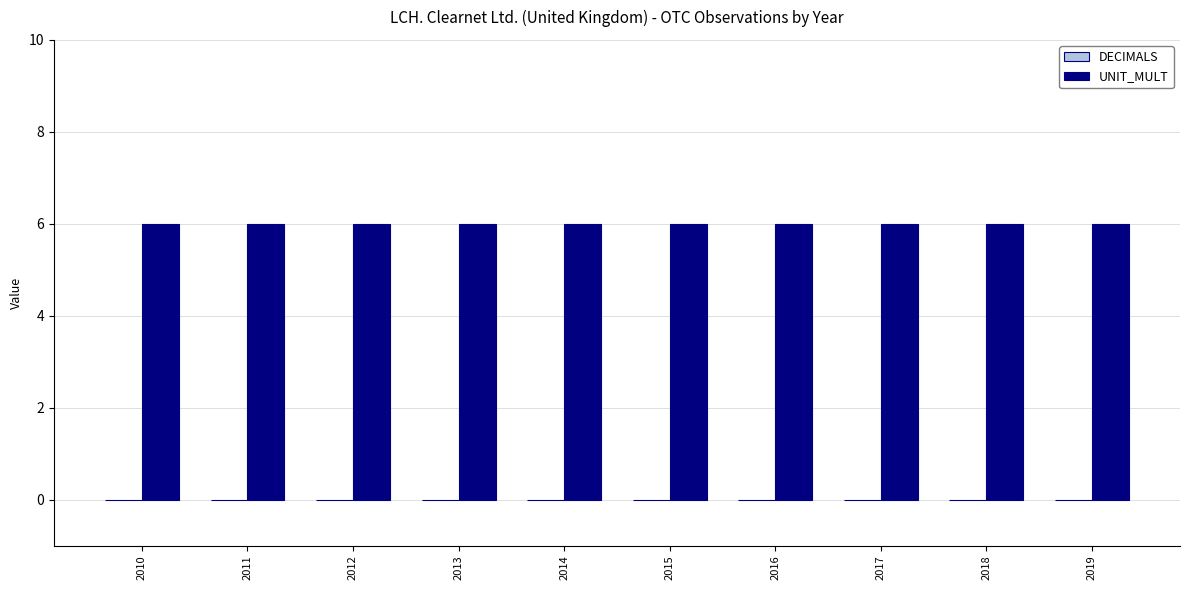

How many groups of bars are there?

10